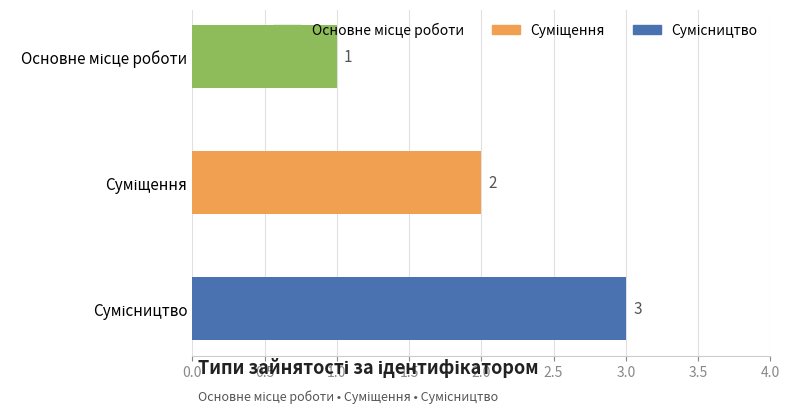

What is the value of the 2nd bar from the top?

2